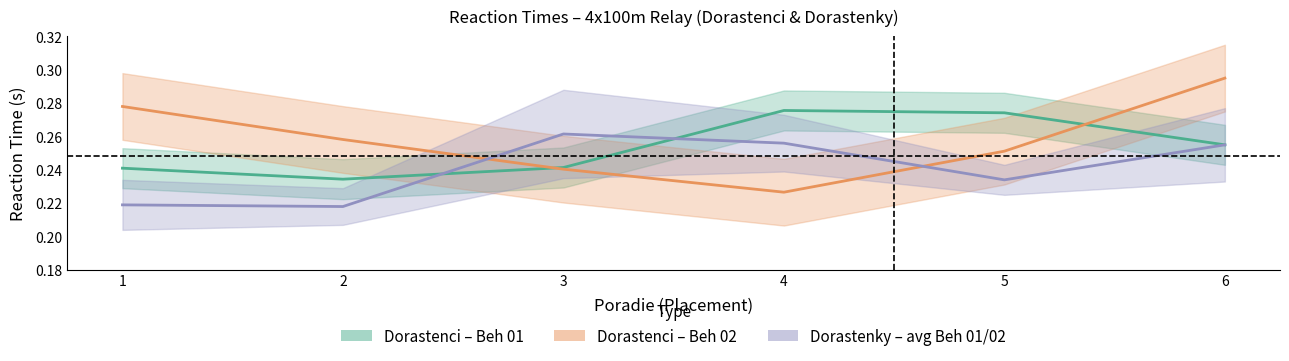

Which series has the largest total across all categories?

Dorastenci – Beh 02